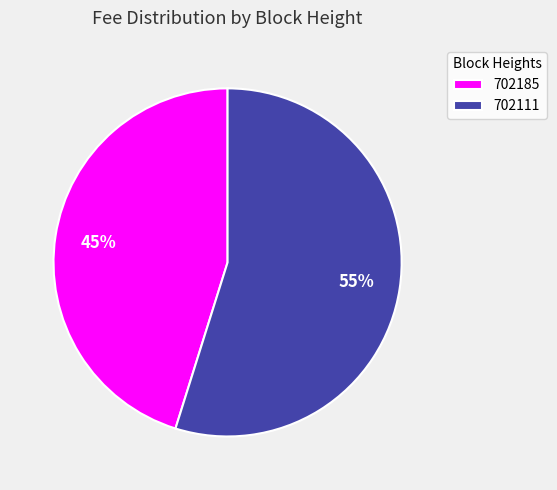

Which slice represents more than half of the pie?

702111